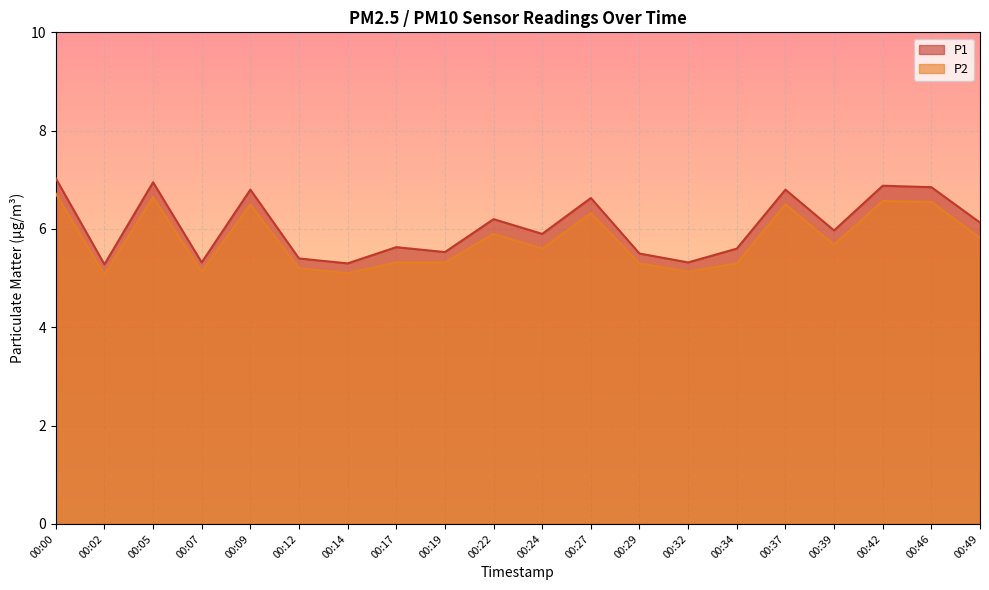

How many interior local peaks does the P2 series have?

6